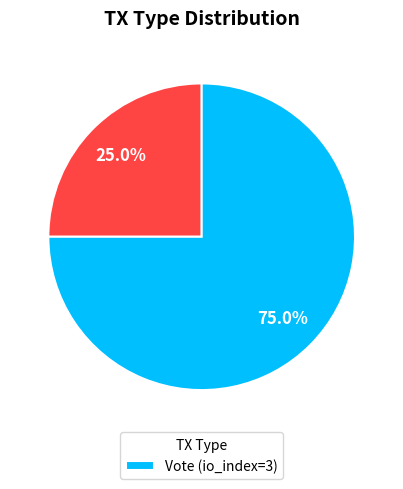

How many segments does this pie chart have?

2